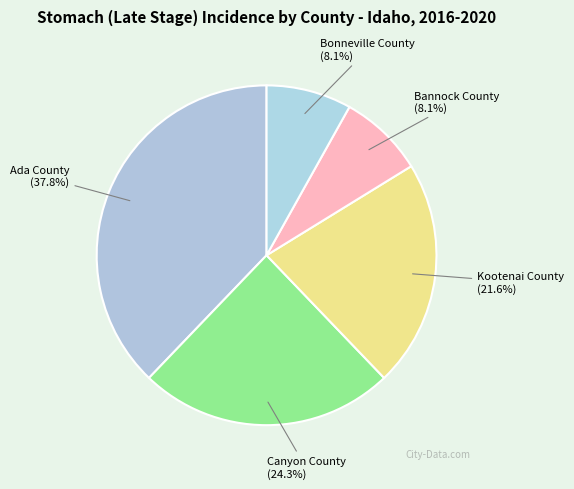

Approximately how many times larger is the value at Bonneville County compared to Canyon County?

0.3